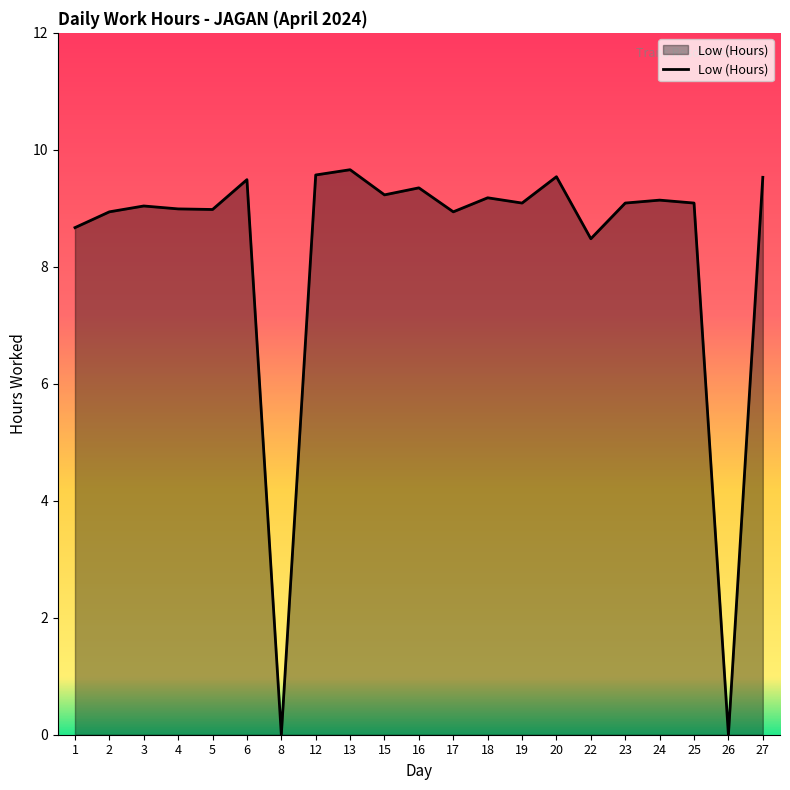

What is the approximate value at 15?

9.2